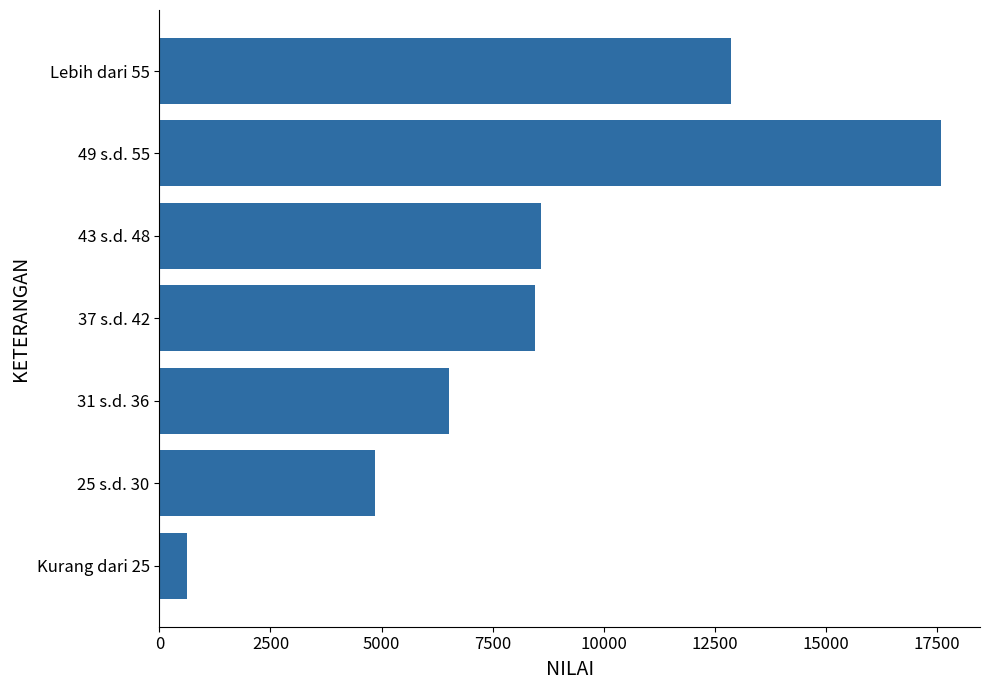

Which has a higher value, 31 s.d. 36 or 25 s.d. 30?

31 s.d. 36